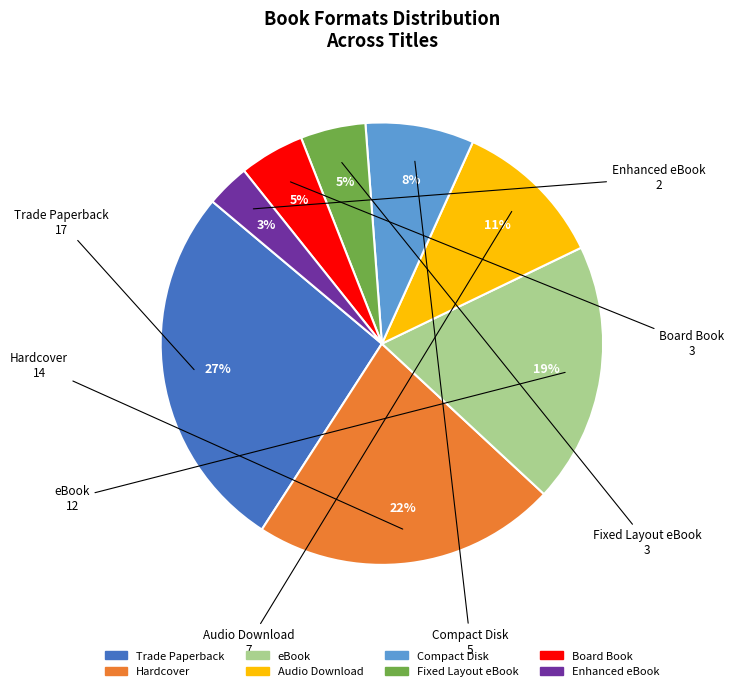

Is there any slice that represents more than half of the pie?

No